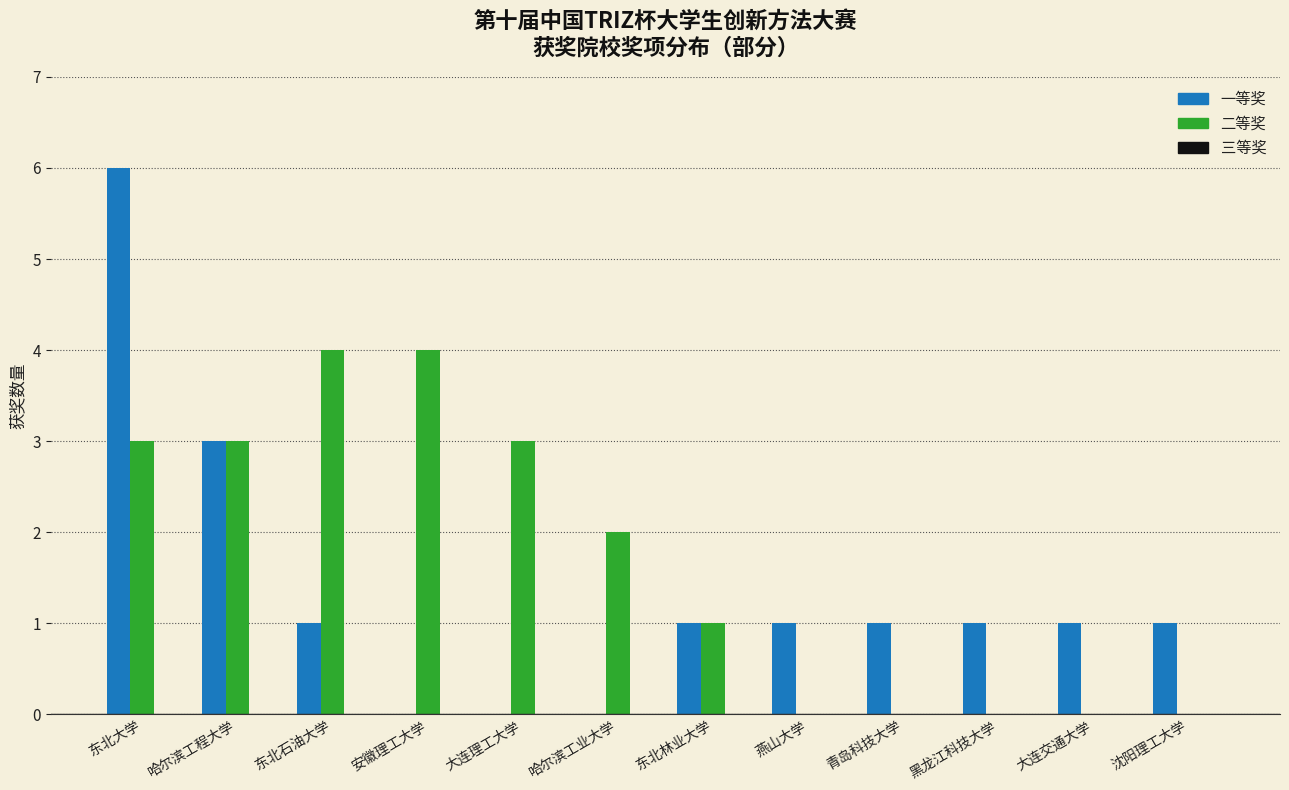

What is the total value across all series at 哈尔滨工程大学?

6